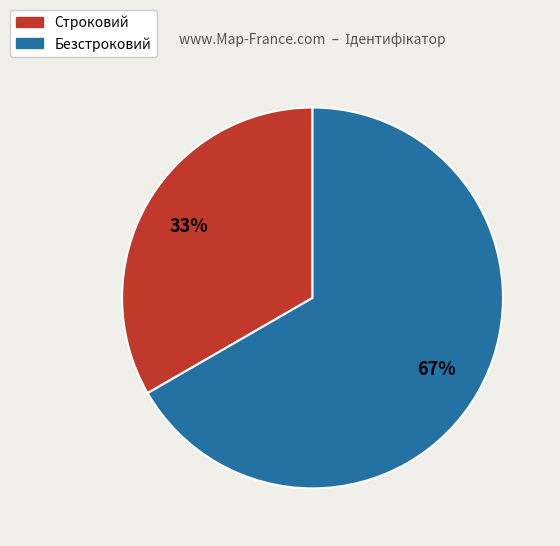

Approximately how many times larger is the value at Безстроковий compared to Строковий?

2.0